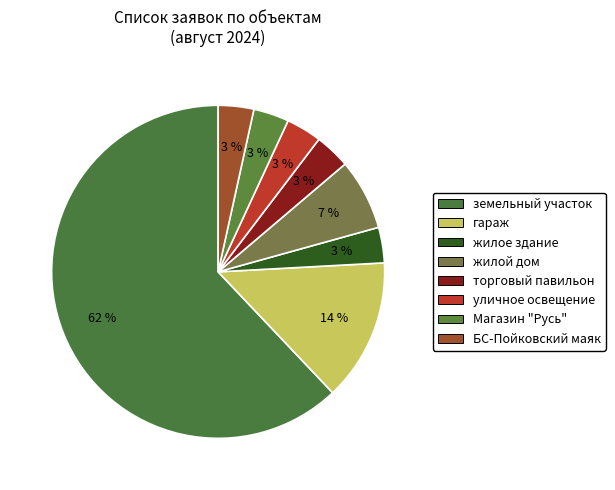

How many slices are in this pie chart?

8